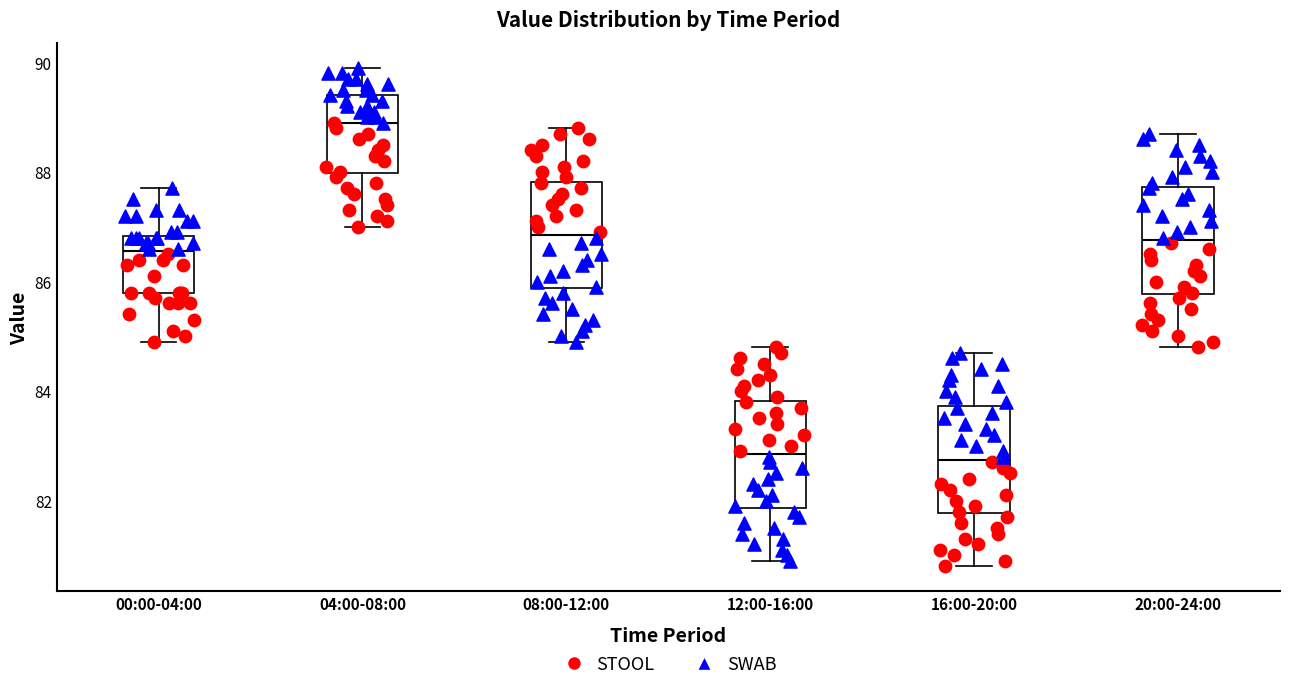

Reading left to right, transcribe this box plot: for each box, give where its median line is, the range the box spans, and where its two whiskers end, as read against the y-axis. The values are not printed on the chart, so give them approximately, as read against the axis.

00:00-04:00: median 86.6, box 85.8 to 86.8, whiskers 85.0 to 87.8
04:00-08:00: median 89.0, box 88.0 to 89.4, whiskers 87.0 to 90.0
08:00-12:00: median 86.8, box 85.8 to 87.8, whiskers 85.0 to 88.8
12:00-16:00: median 82.8, box 81.8 to 83.8, whiskers 81.0 to 84.8
16:00-20:00: median 82.8, box 81.8 to 83.8, whiskers 80.8 to 84.8
20:00-24:00: median 86.8, box 85.8 to 87.8, whiskers 84.8 to 88.8